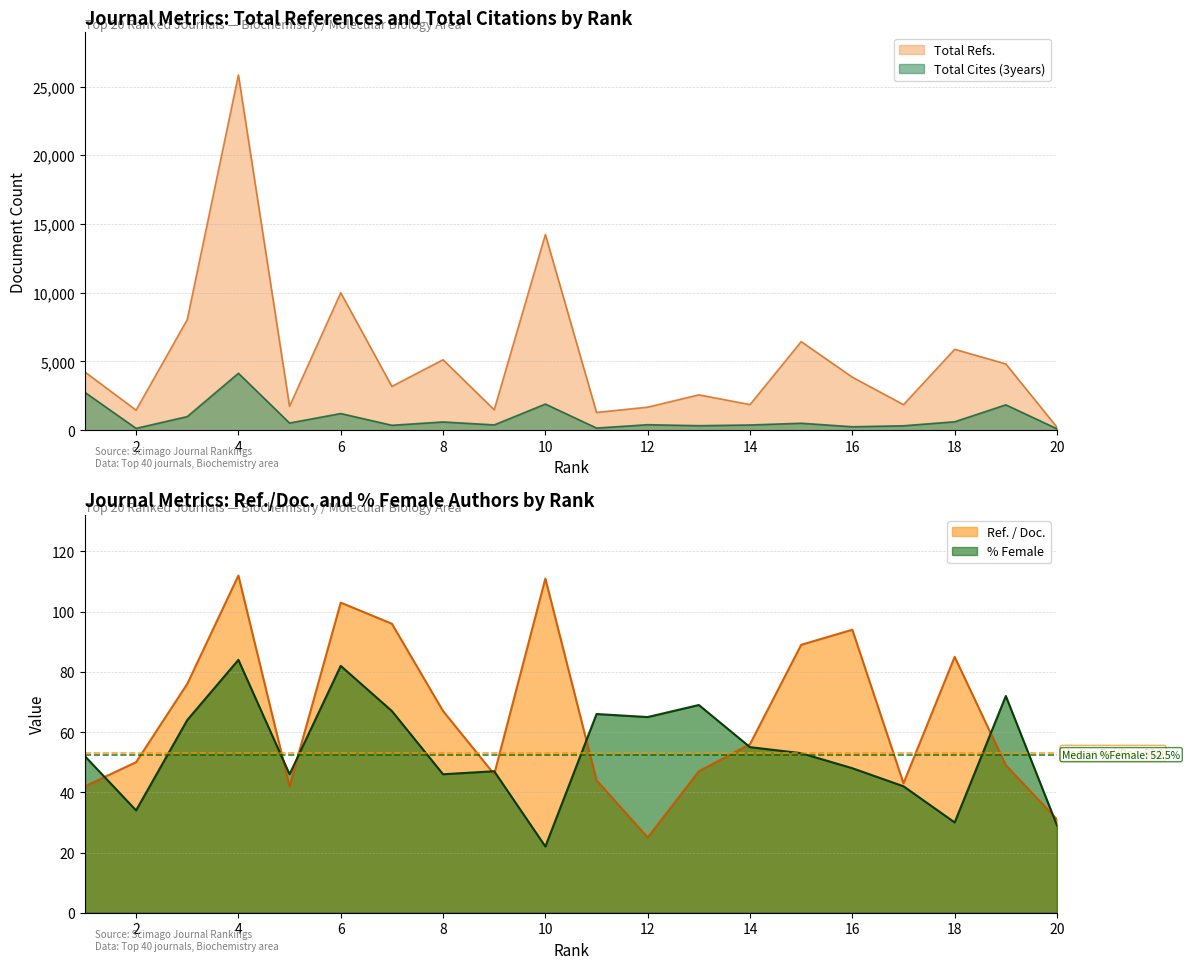

The %Female series shows 45 at 18. True or false?

False